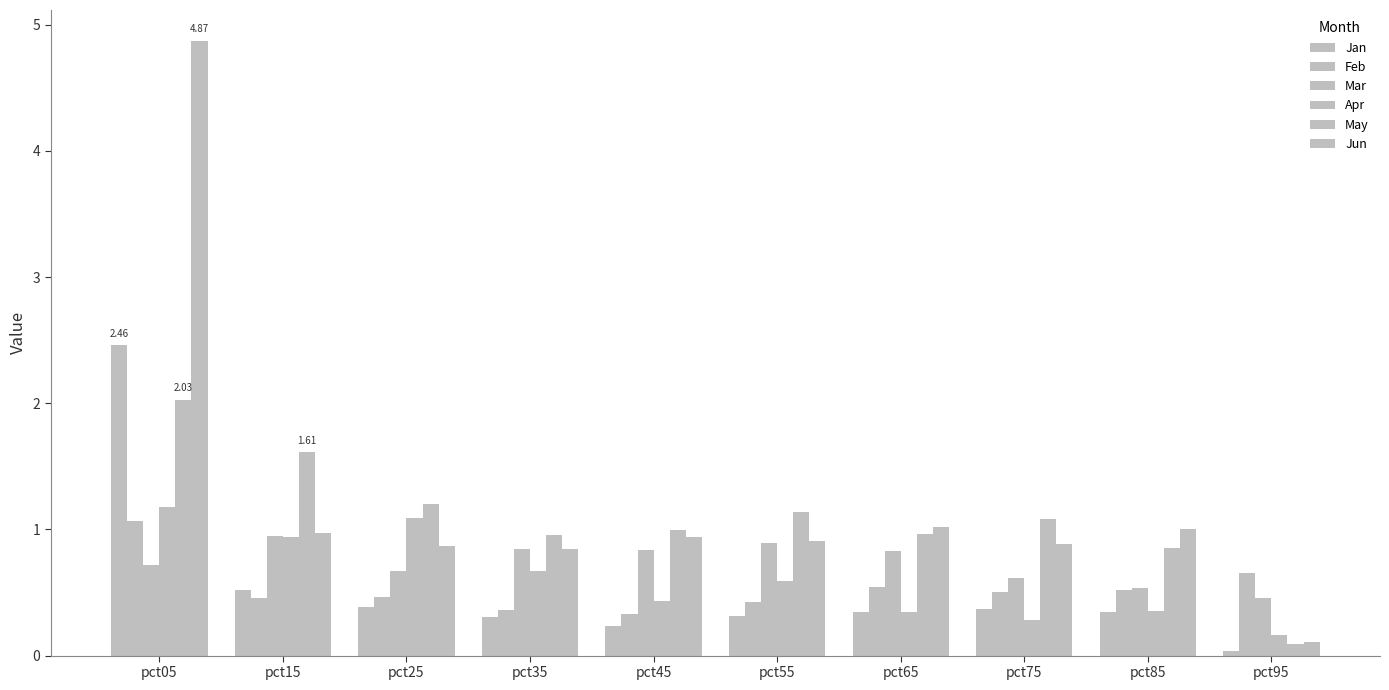

Between pct15 and pct65, which series saw the biggest shift?

May